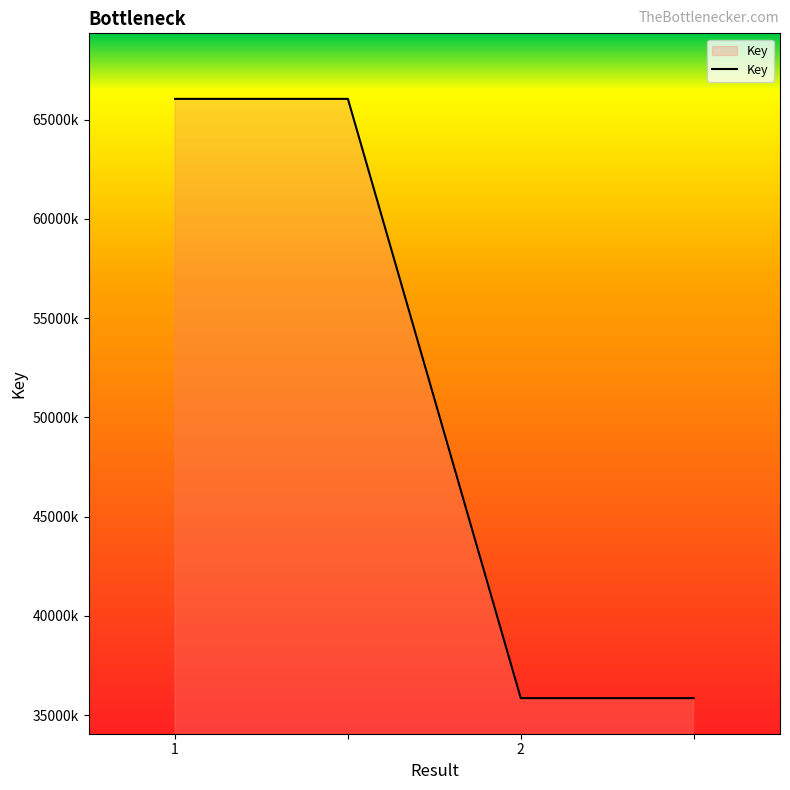

List the labels in order of value, largest first.

1, , 2, 